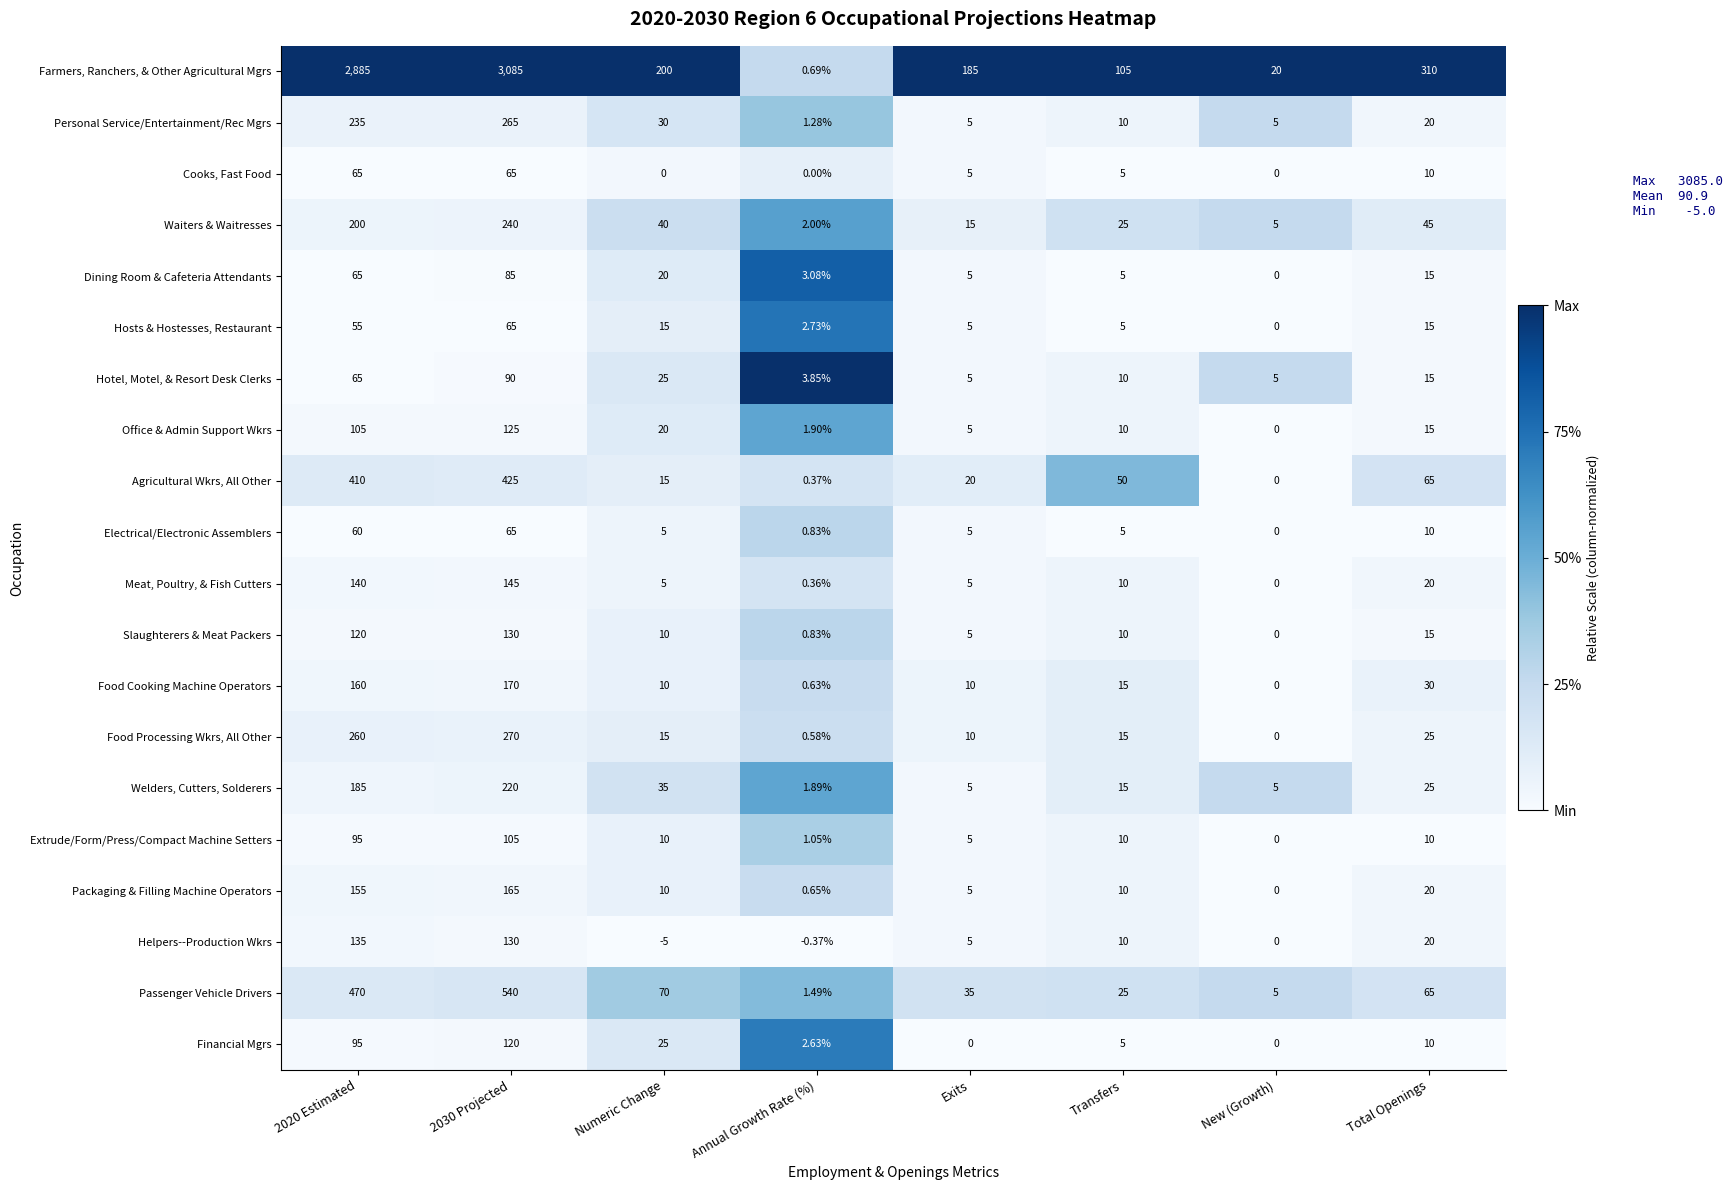

Which label corresponds to the smallest value in the chart?

Numeric Change